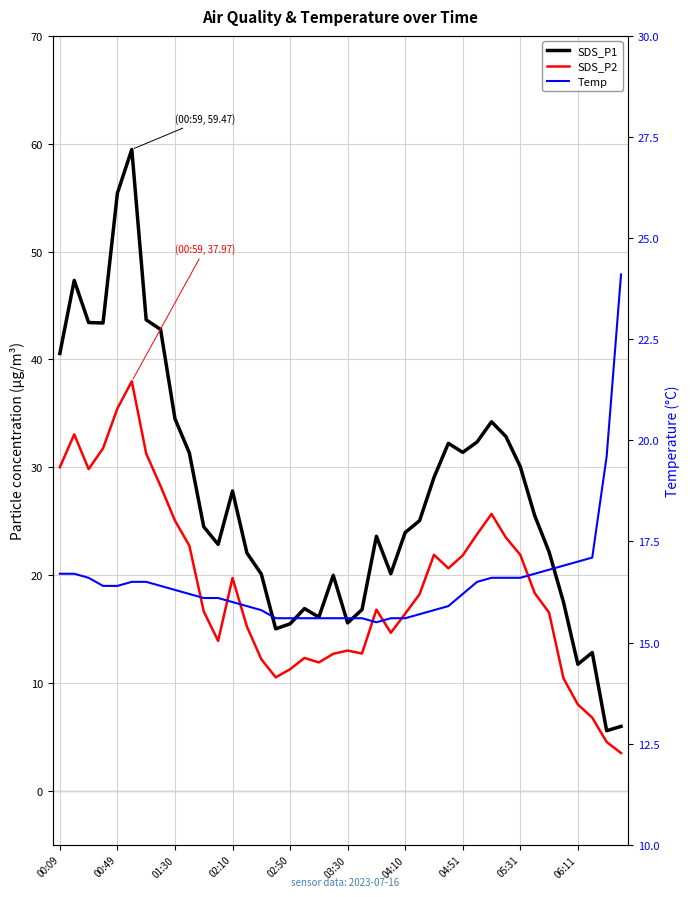

What is the greatest value displayed?

59.5